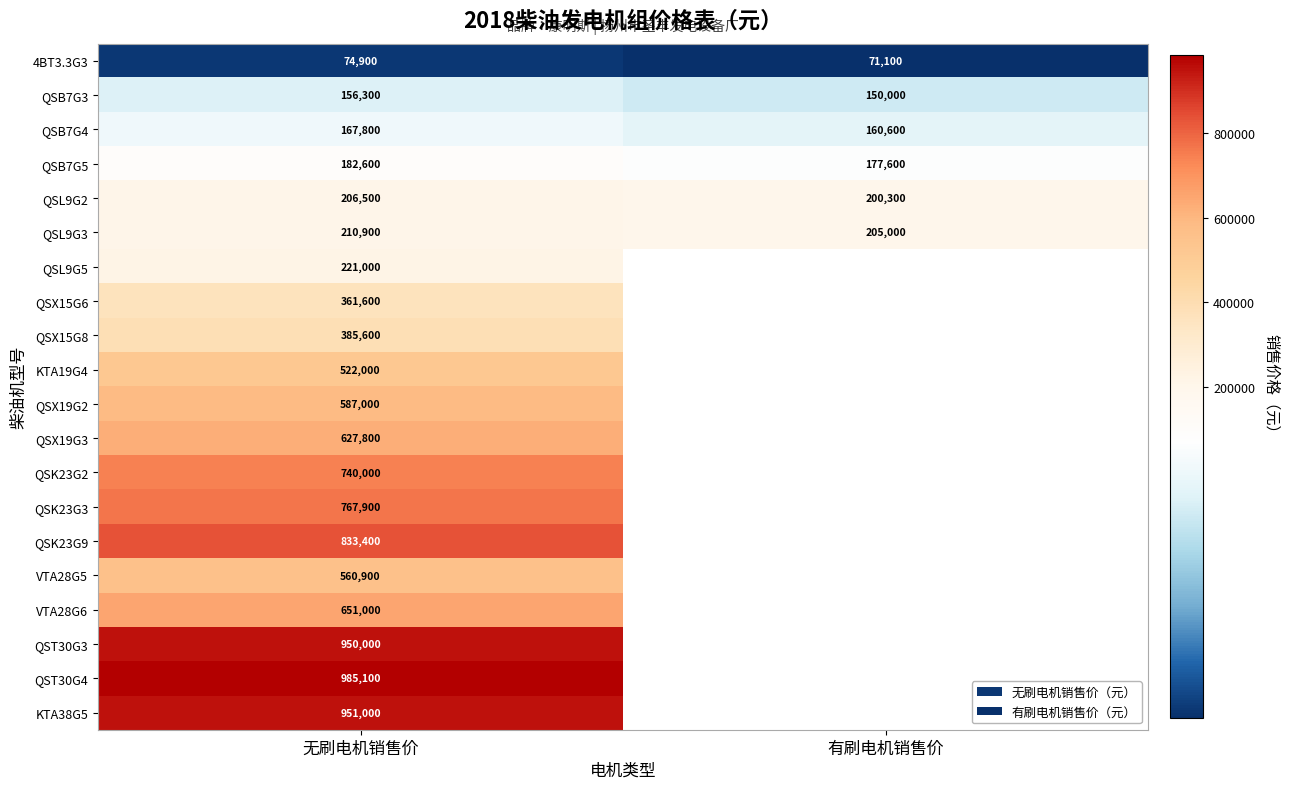

What is the difference between the maximum and minimum values in the QSL9G2 series?

6200